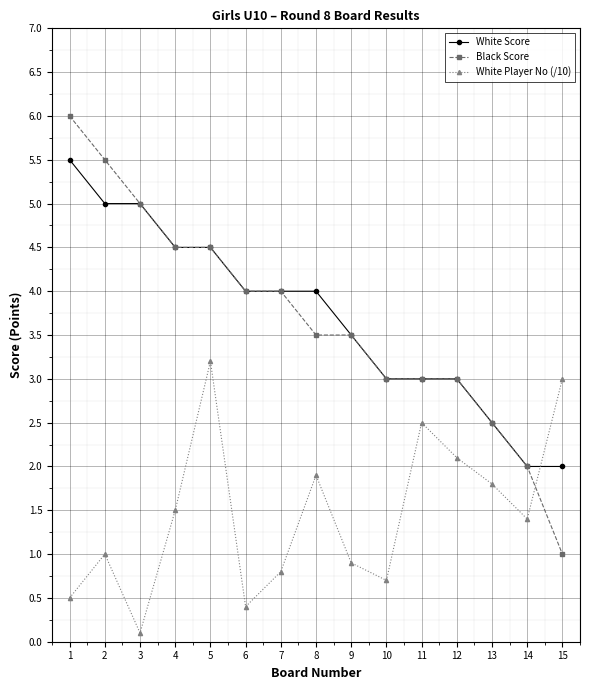

What are all the series names shown in the legend?

White Score, Black Score, White Player No (/10)